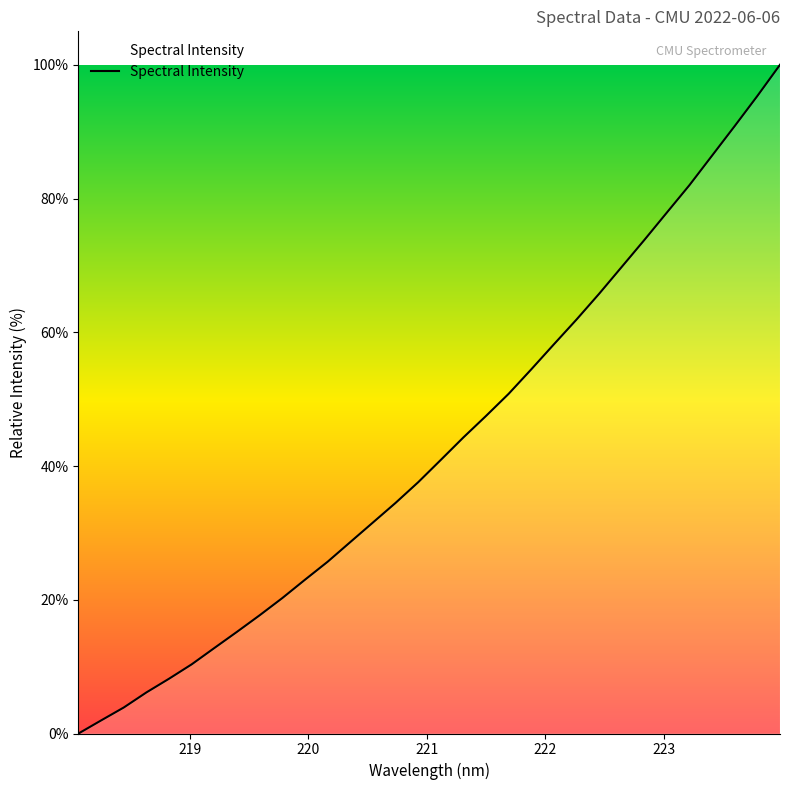

How many lines are shown in the chart?

1